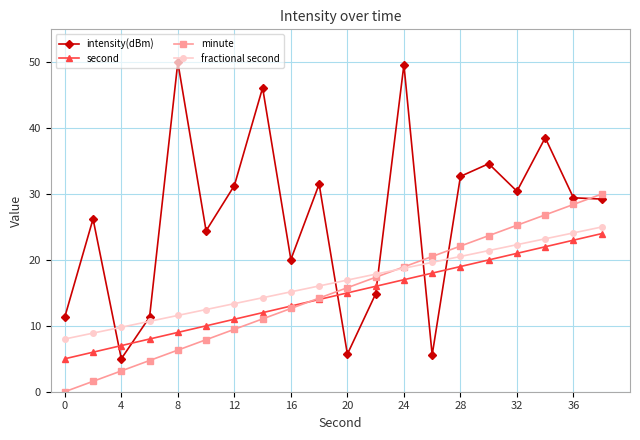

Which series has the widest spread of values?

intensity(dBm)